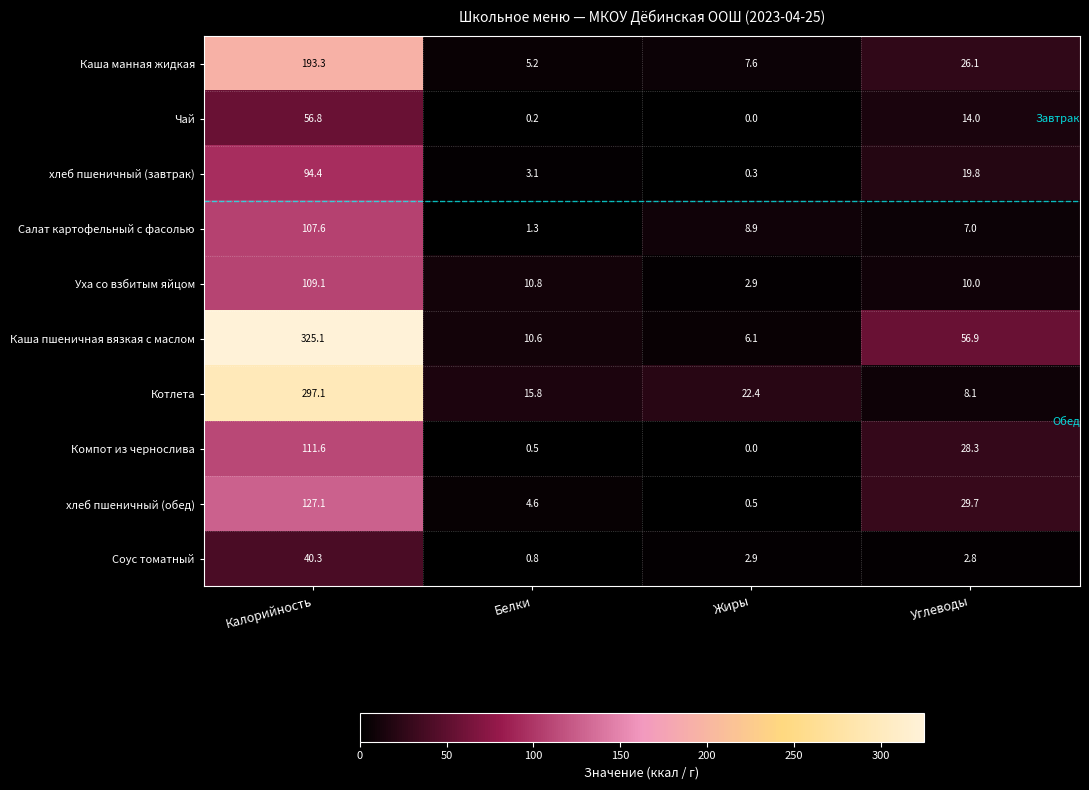

Is it true that хлеб пшеничный (завтрак) equals 19.8 at Углеводы?

True